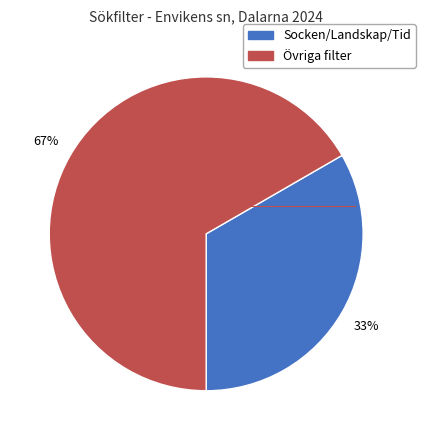

To the nearest percent, what is the average slice percentage?

50%